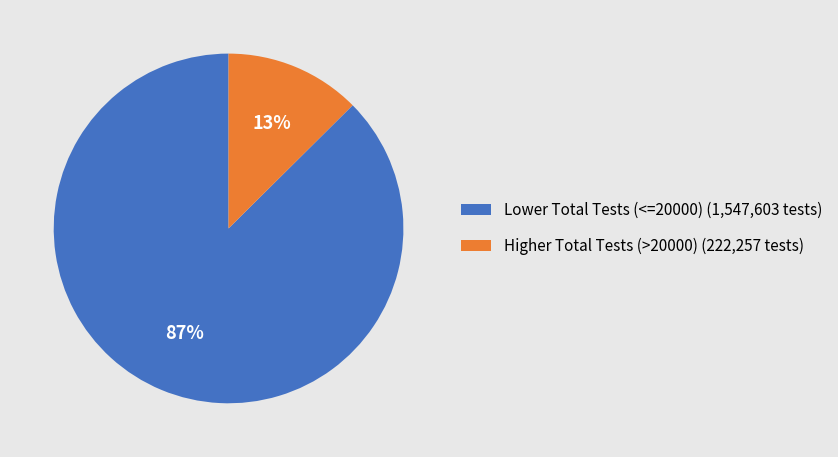

Combined, do Lower Total Tests (<=20000) (1,547,603 tests) and Higher Total Tests (>20000) (222,257 tests) account for over 50%?

Yes